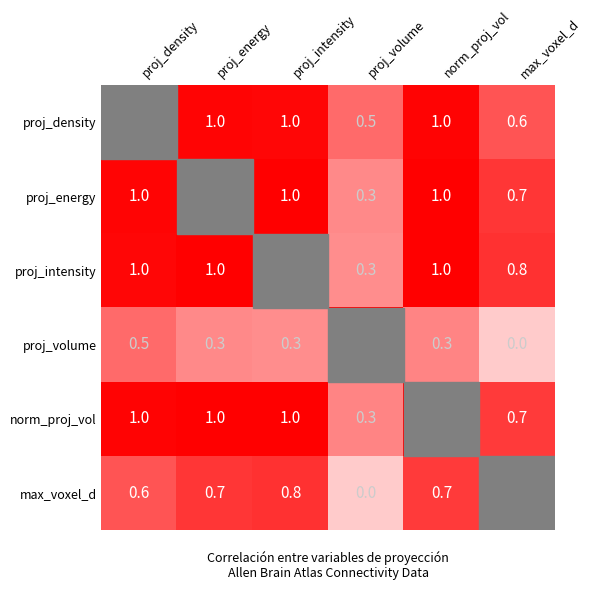

Is it true that norm_proj_vol equals 1.0 at proj_intensity?

True